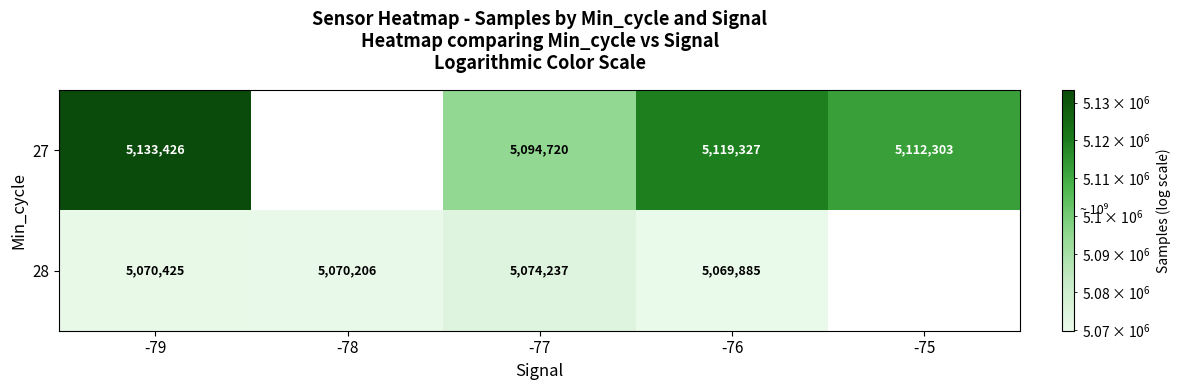

True or false: 27 has a value of 2867318.0 at -79.

False